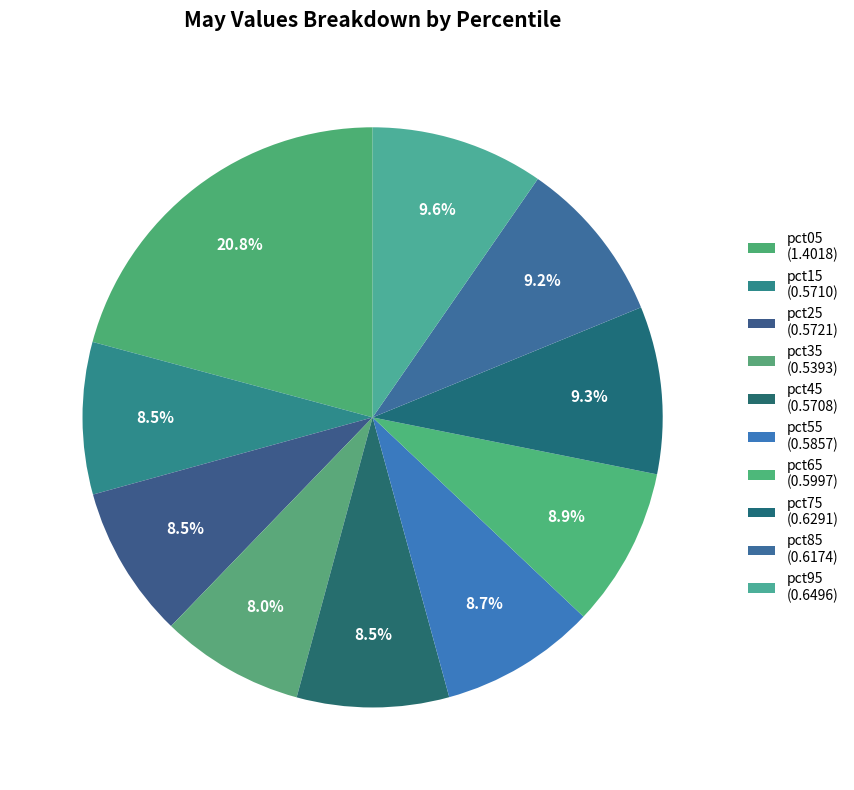

Count the number of slices in the pie.

10